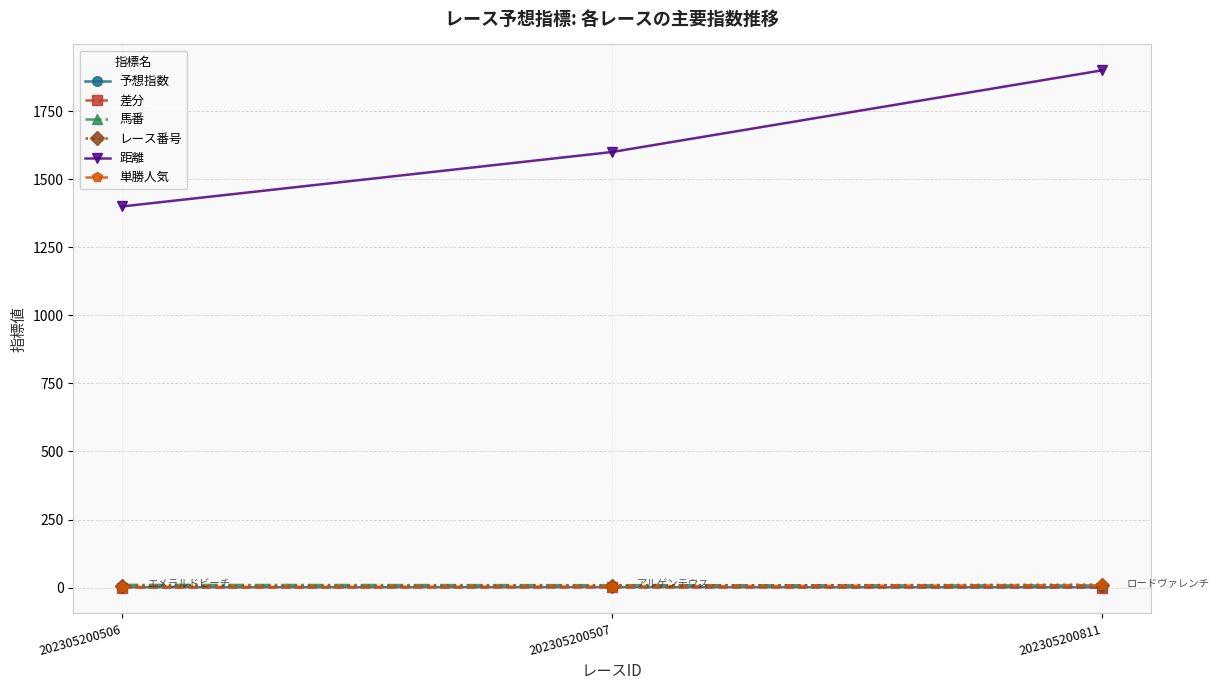

At which category does the chart reach its peak across all series?

202305200811